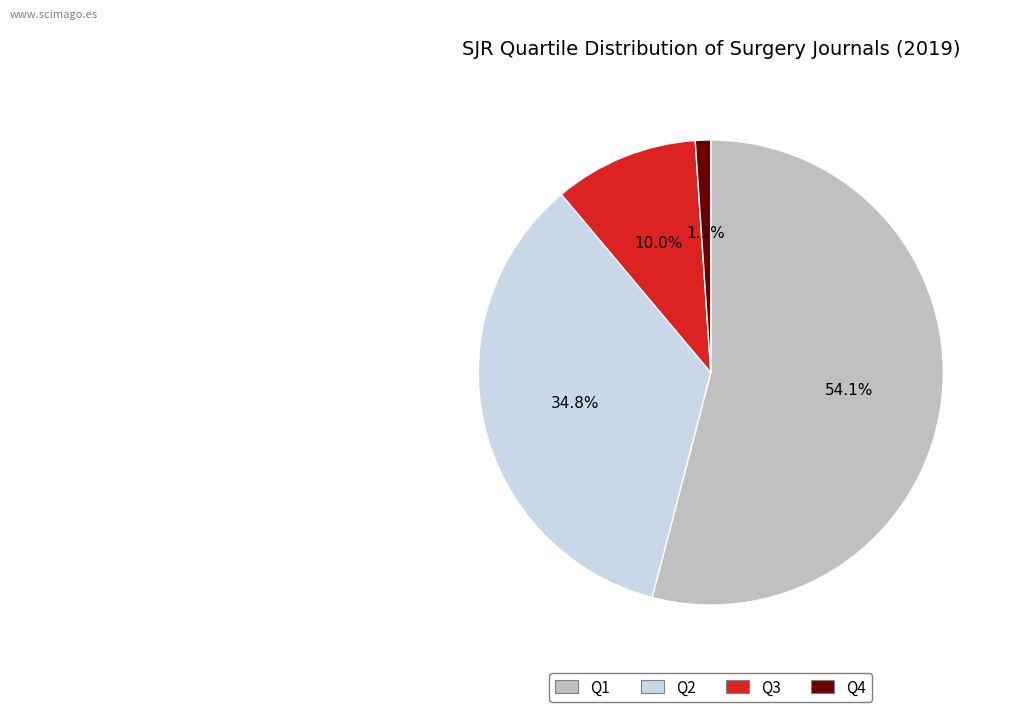

To the nearest percent, what is the difference between the largest and smallest slice percentages?

53%